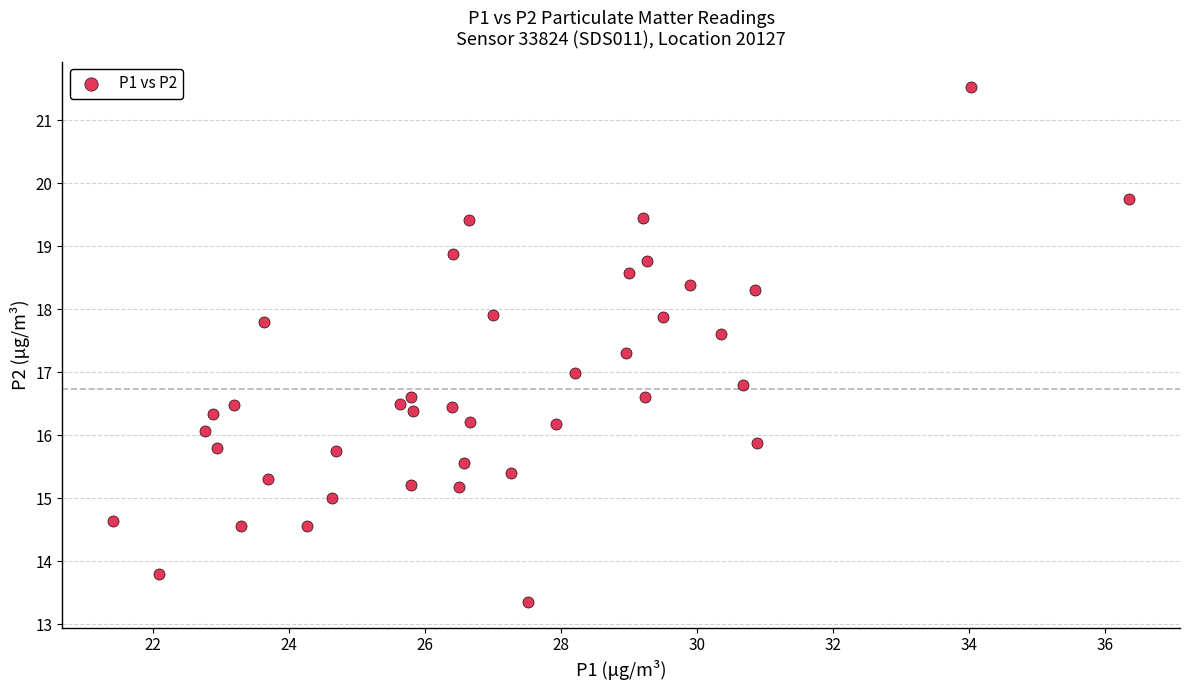

What is the range of X values (max minus min)?

14.9